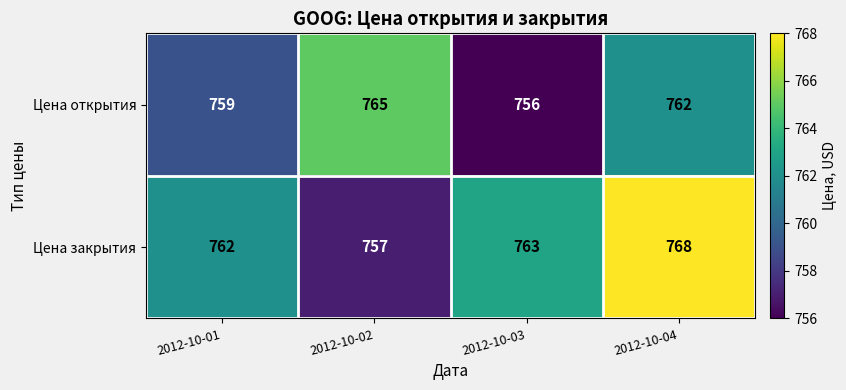

At which label does Цена открытия first exceed 762?

2012-10-02